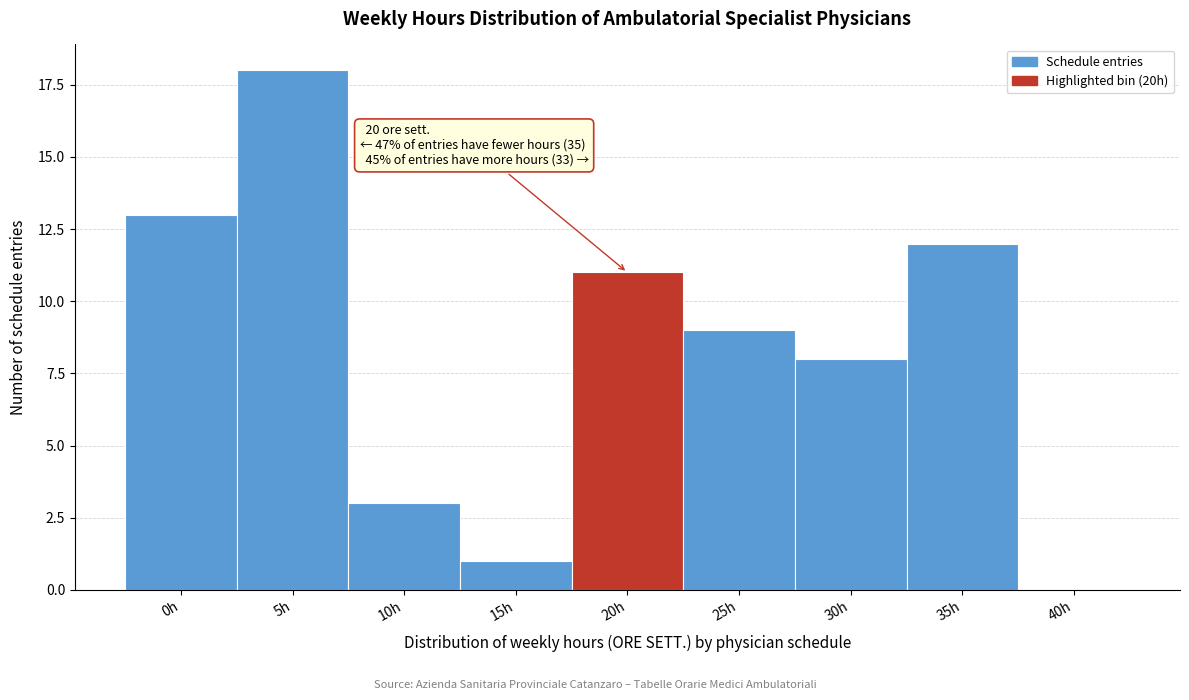

Reading left to right, what are all the values shown in this chart?

0h=13	5h=18	10h=3	15h=1	20h=11	25h=9	30h=8	35h=12	40h=0